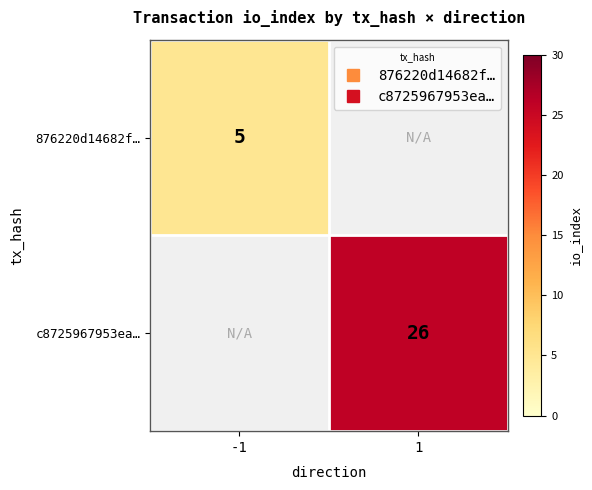

Which label corresponds to the largest value in the chart?

1